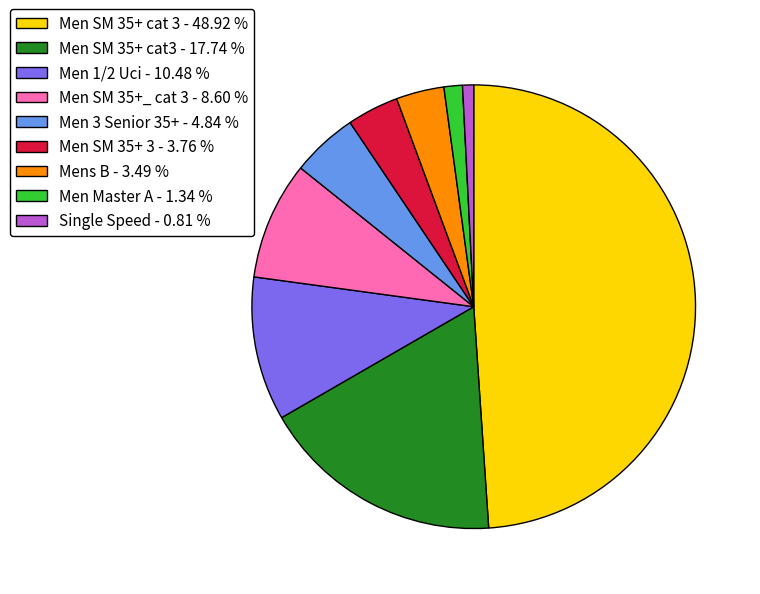

Is there any slice that represents more than half of the pie?

No